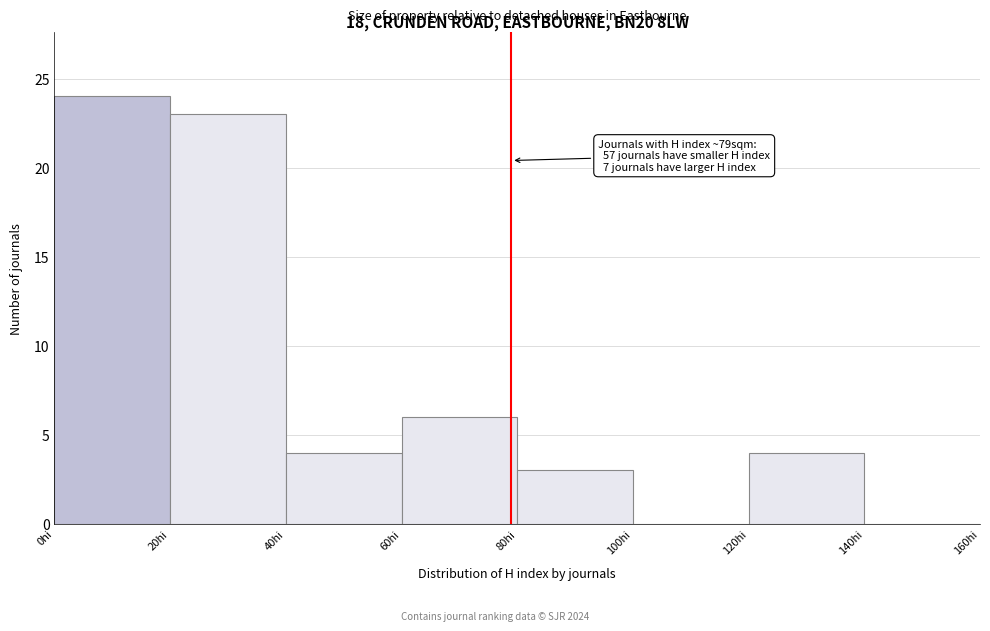

Over which range of the x-axis is the bar tallest?

0 to 20